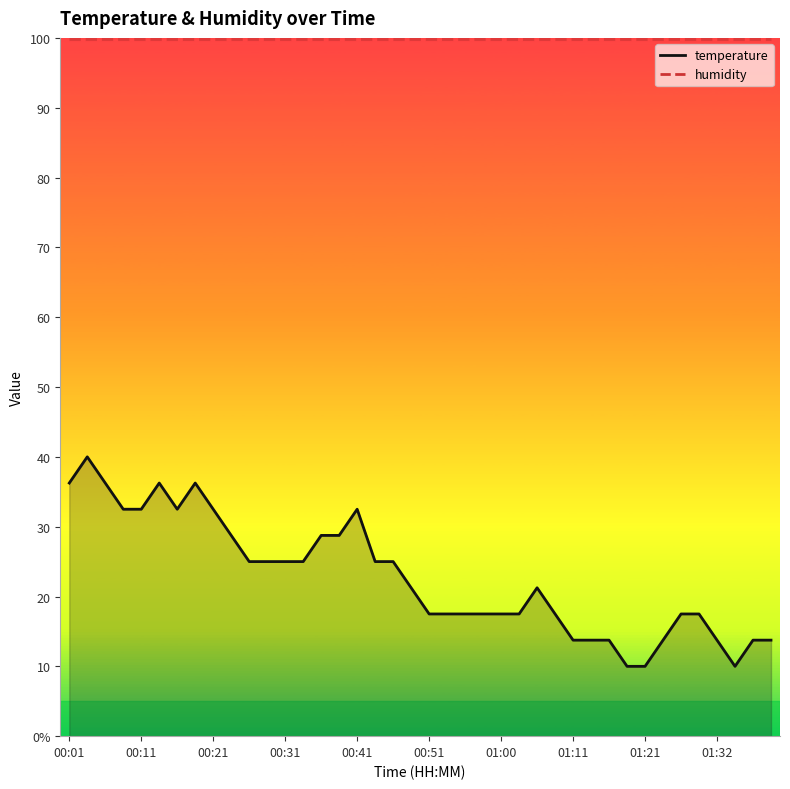

True or false: humidity has more than 0 points higher than both neighbors.

False